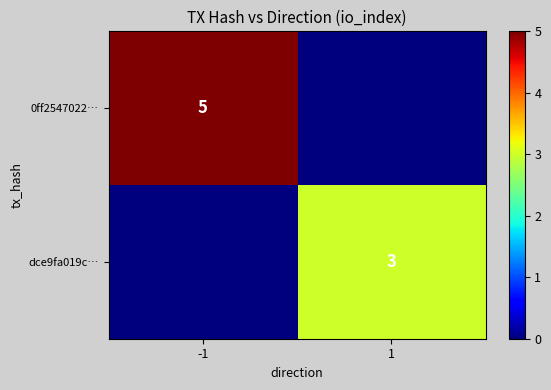

Between 1 and -1, which is larger?

-1